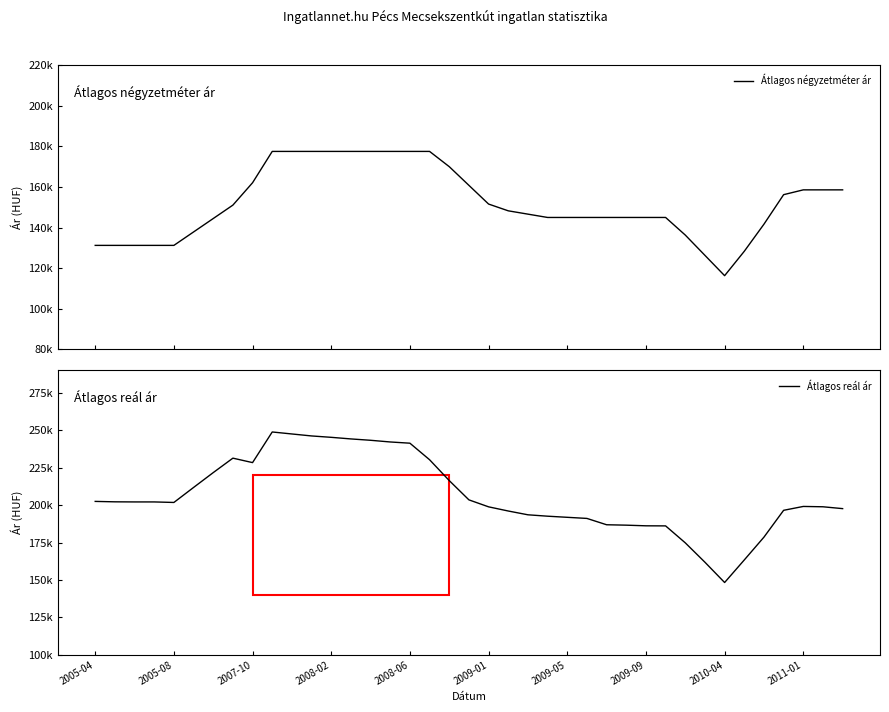

True or false: Átlagos reál ár has a value of 357129 at 2009-09.

False